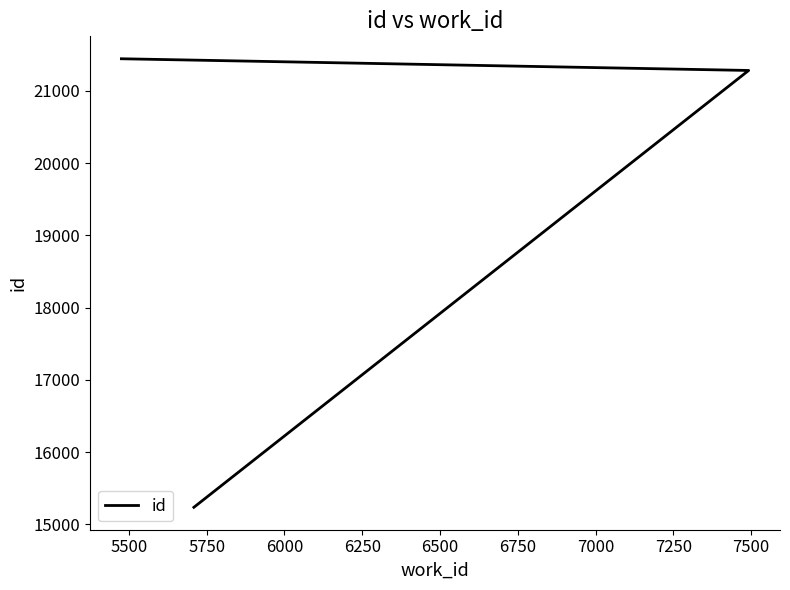

What is the value of the 1st point from the left?

15235